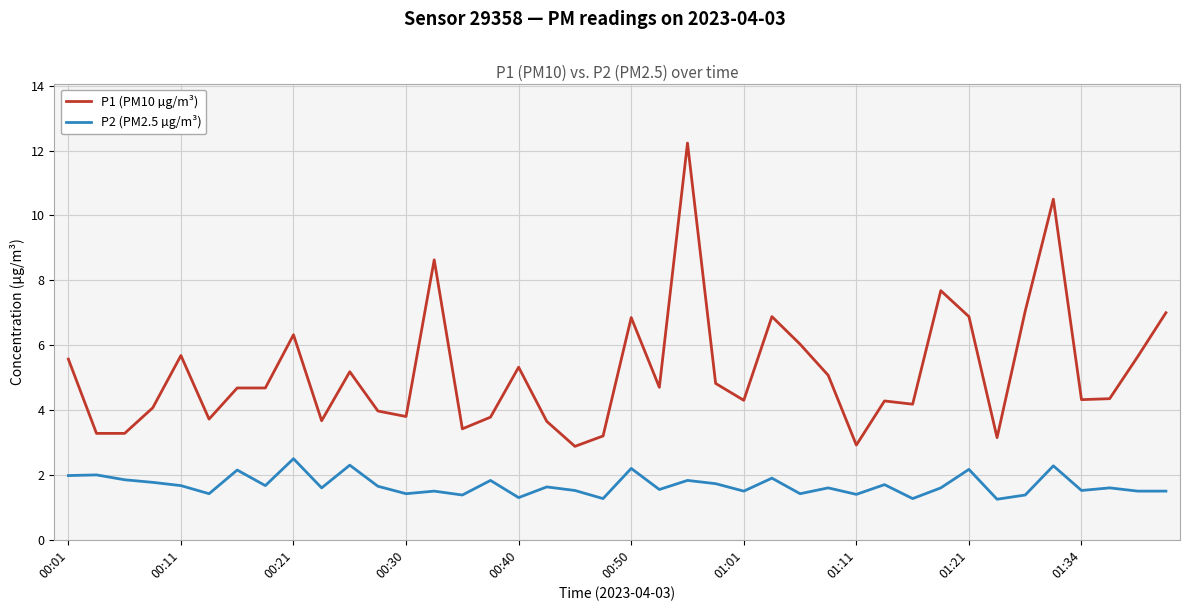

Rank the series by their average value, from lowest to highest.

P2 (PM2.5 µg/m³), P1 (PM10 µg/m³)